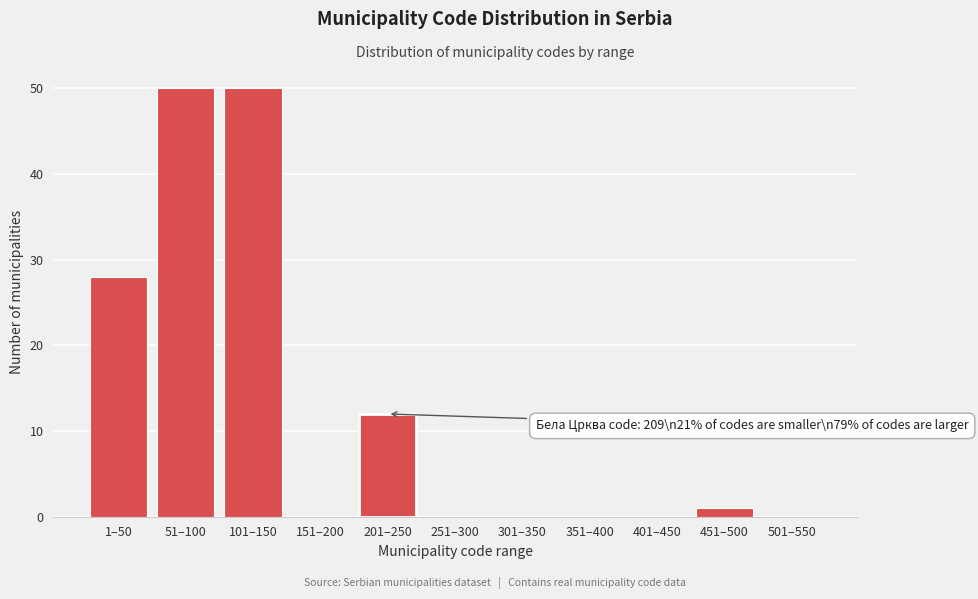

Reading right to left, list all the values displayed in this chart.

501–550=0	451–500=1	401–450=0	351–400=0	301–350=0	251–300=0	201–250=12	151–200=0	101–150=50	51–100=50	1–50=28